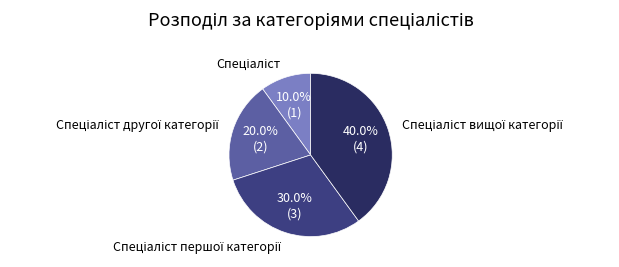

Is there any slice that represents more than half of the pie?

No